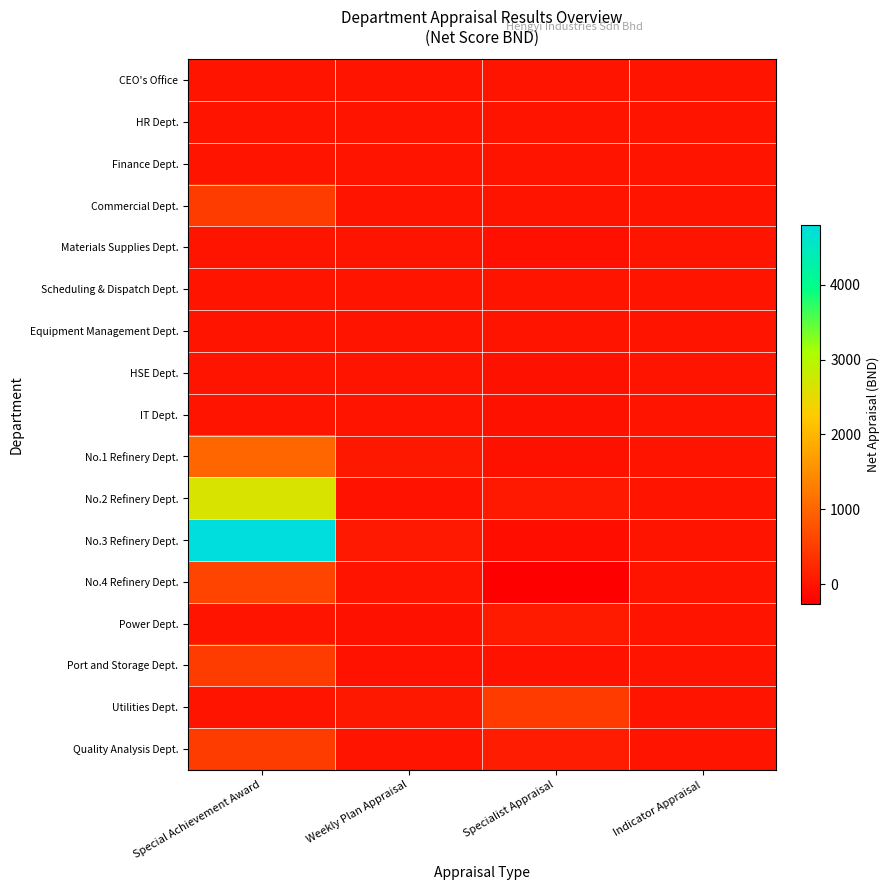

How many distinct data groups are displayed?

17